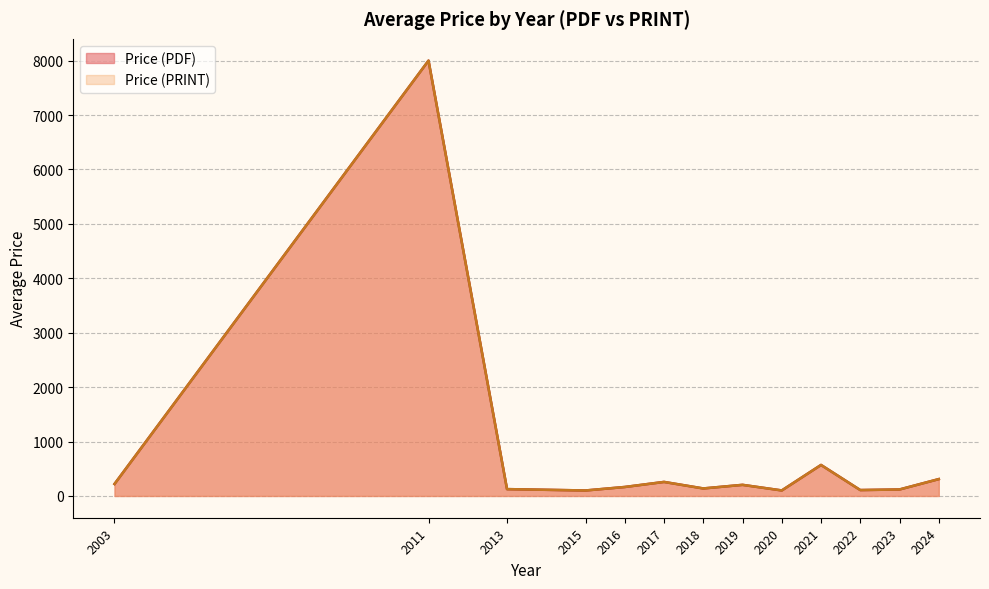

Is it true that Price (PDF) equals 58.7 at 14?

False